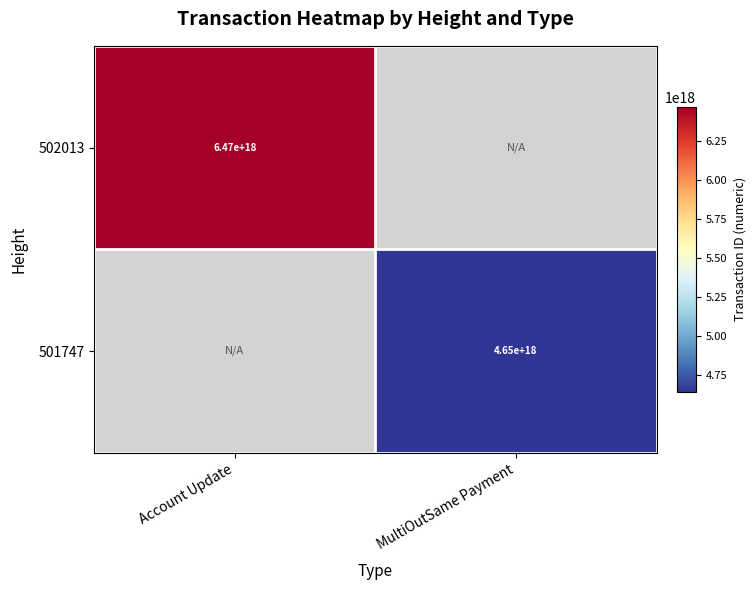

True or false: 501747 has a value of 7017373409012857856 at MultiOutSame Payment.

False